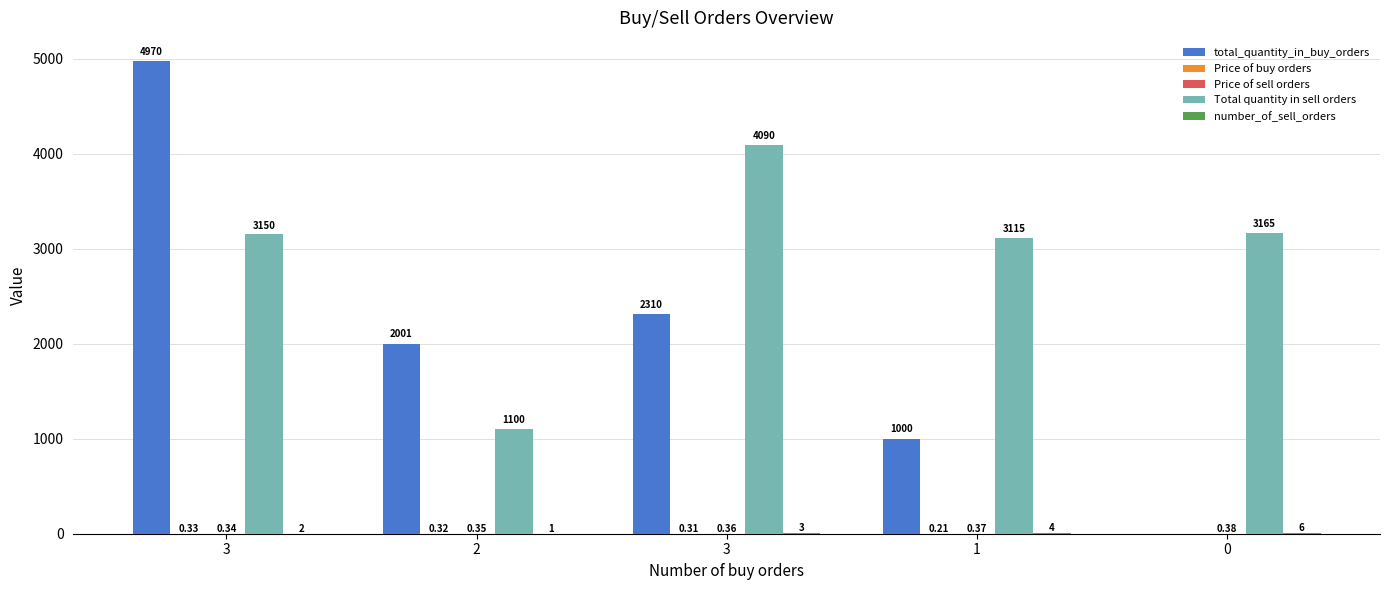

What is the label of the 2nd bar from the right?

1